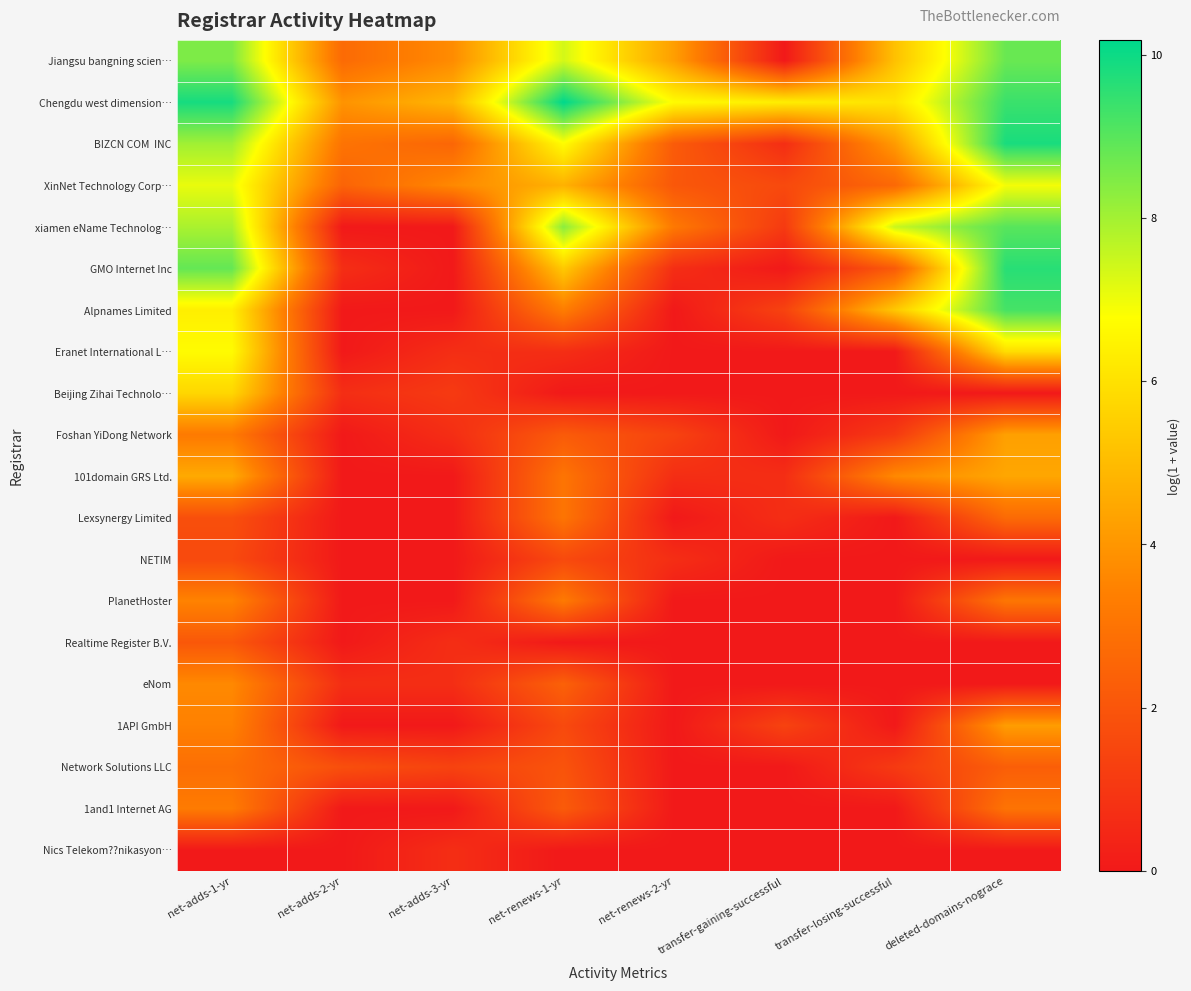

Which label corresponds to the largest value in the chart?

net-renews-1-yr